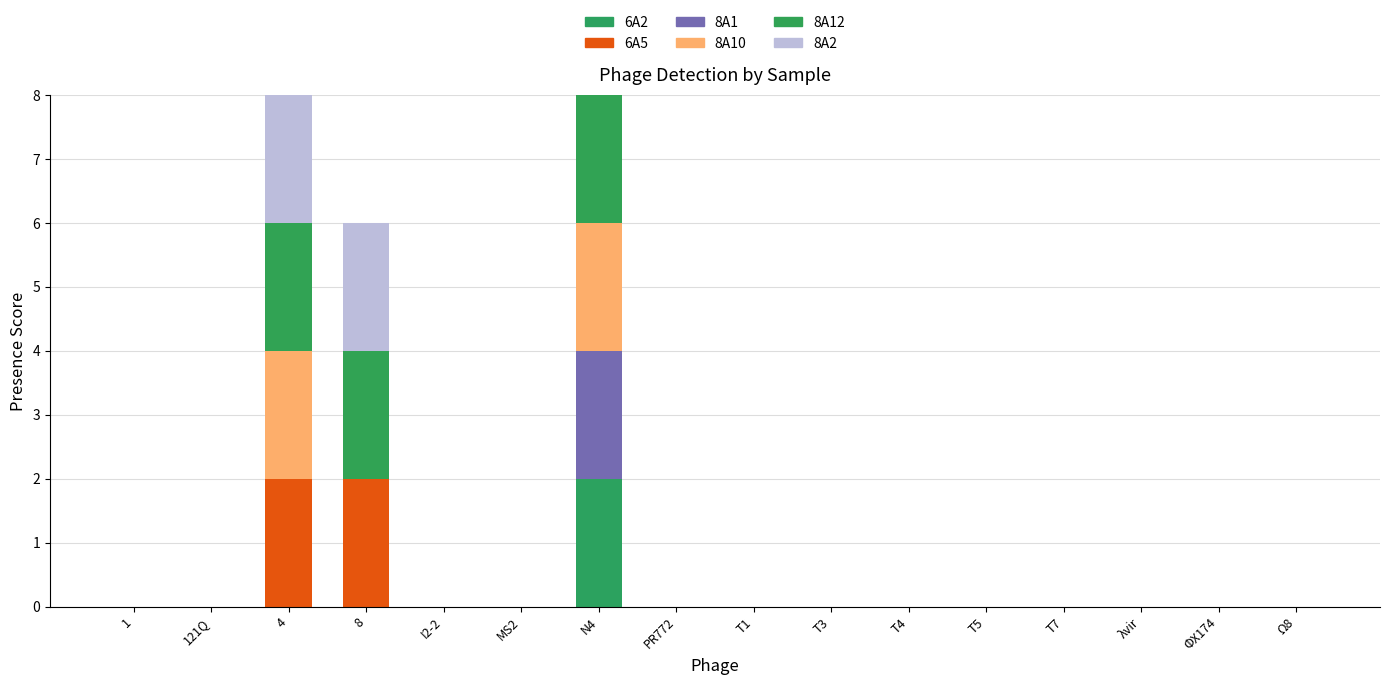

The value of 8A12 at 1 is 1. True or false?

False